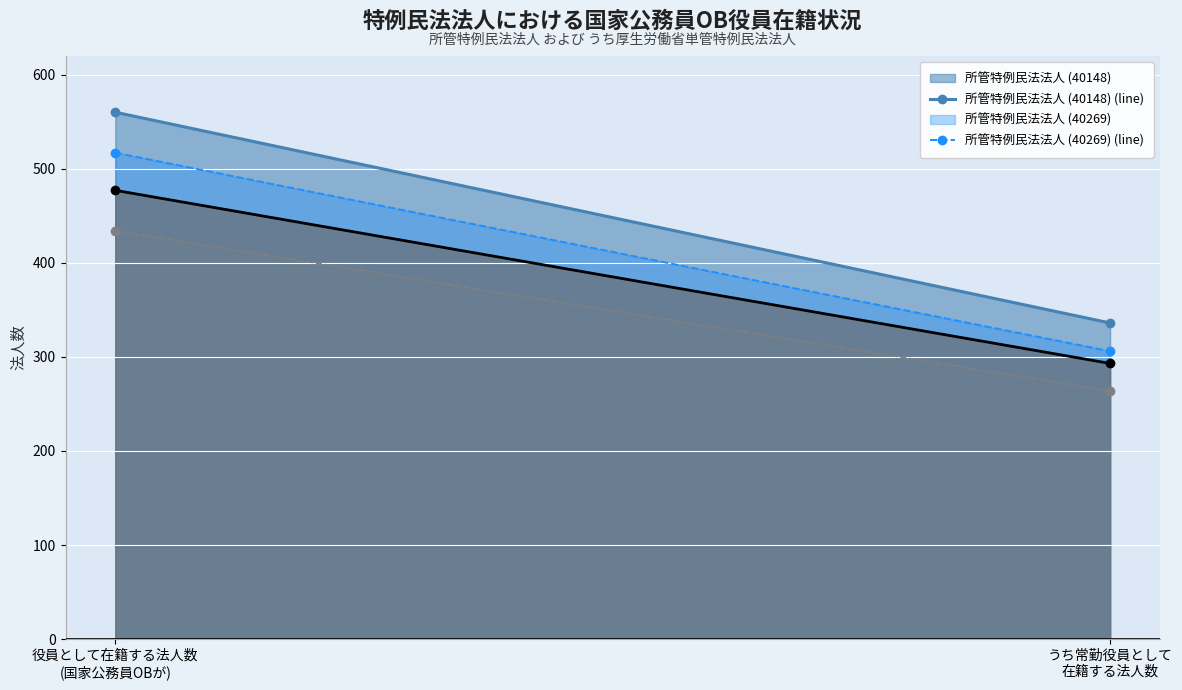

At which category is the sum across all series the highest?

役員として在籍する法人数
(国家公務員OBが)